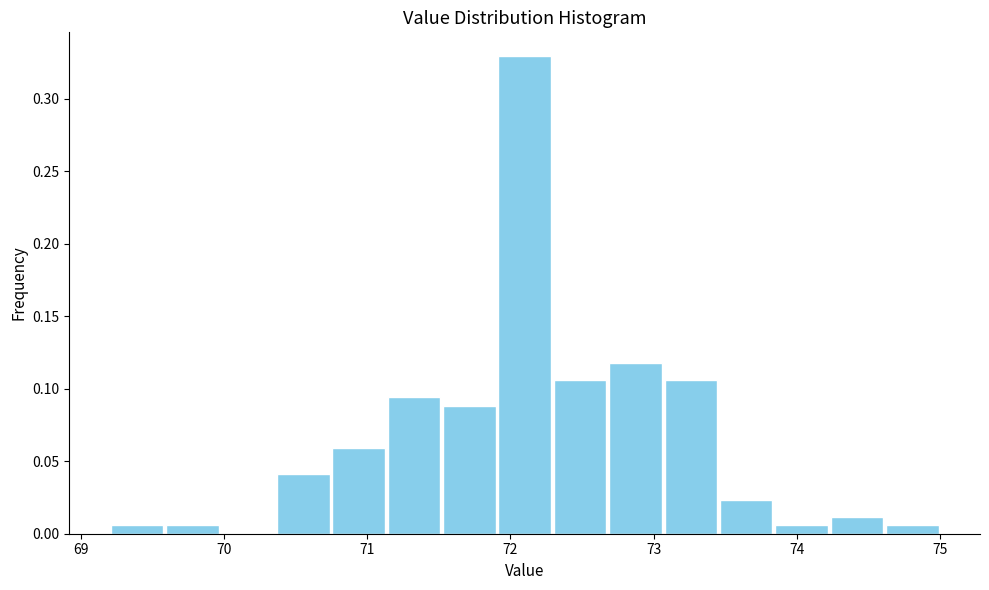

Around what value on the x-axis is the tallest bar? Give the approximate position of its centre, as read against the axis.

72.1